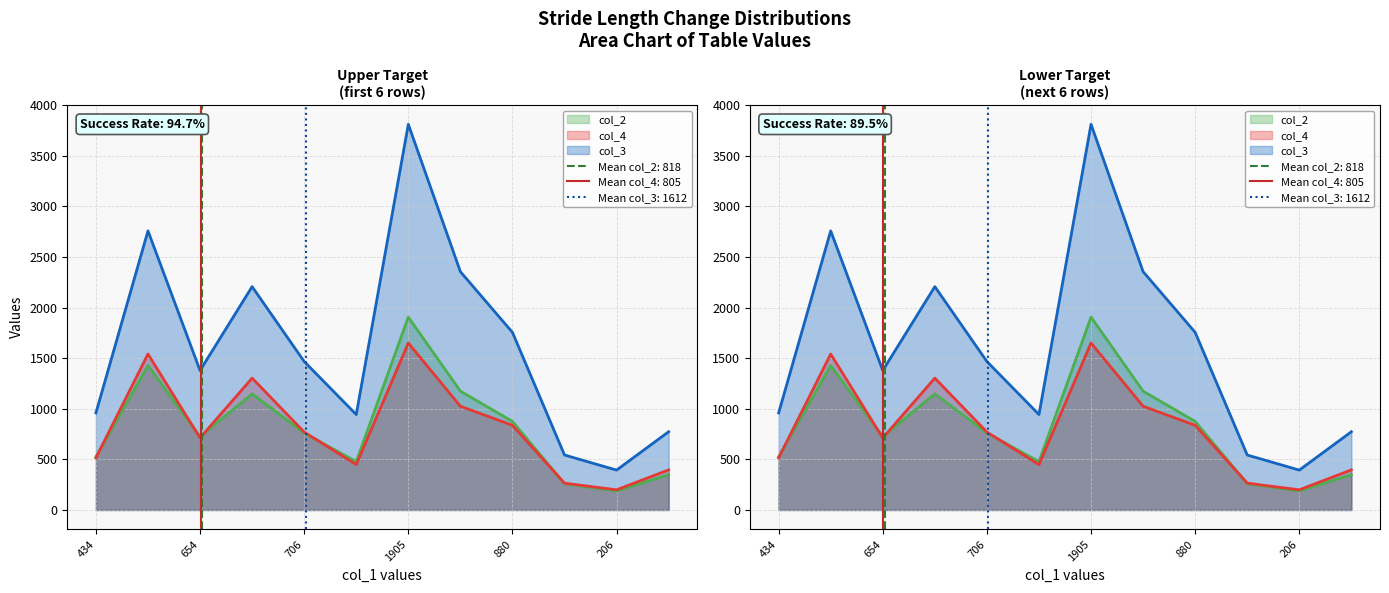

Which series has the widest spread of values?

col_3